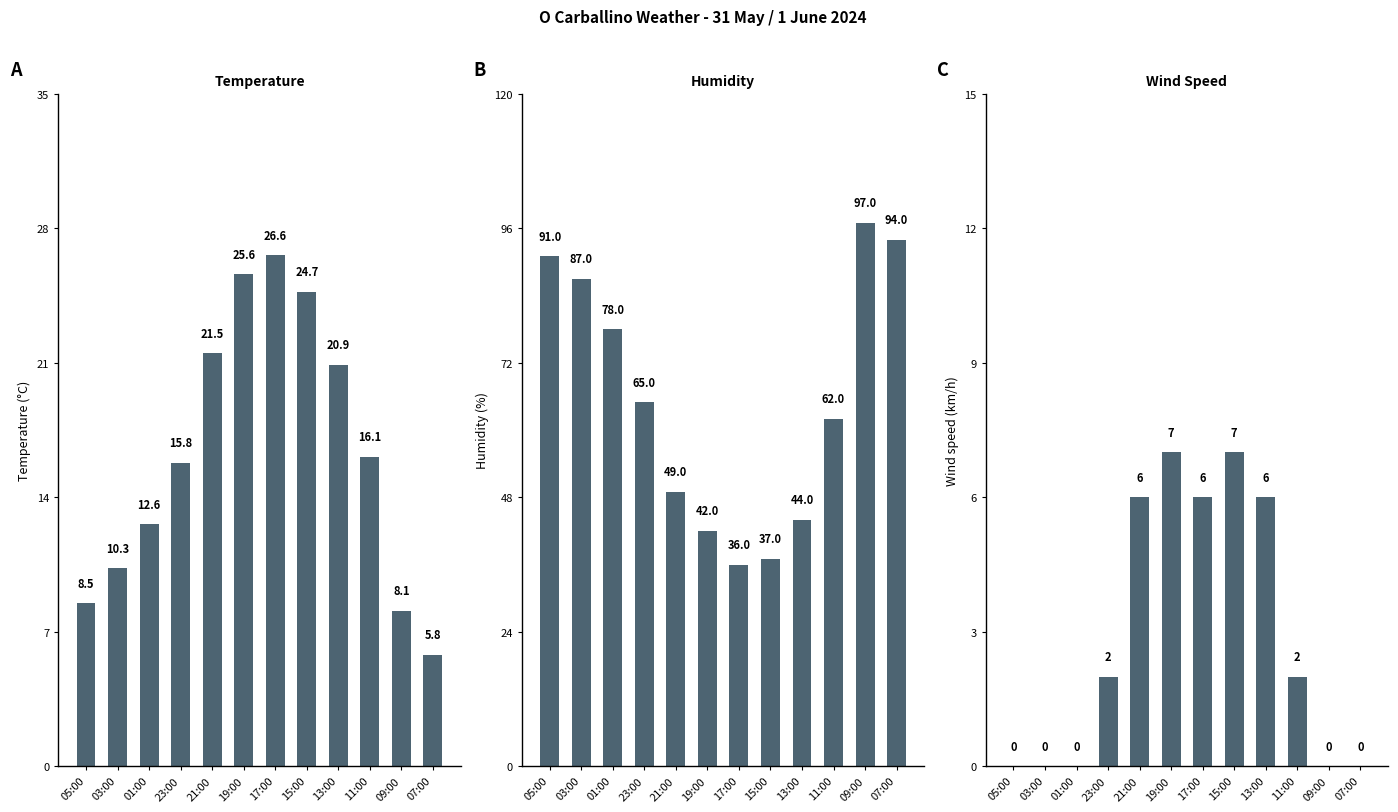

What position from the left is 19:00?

6